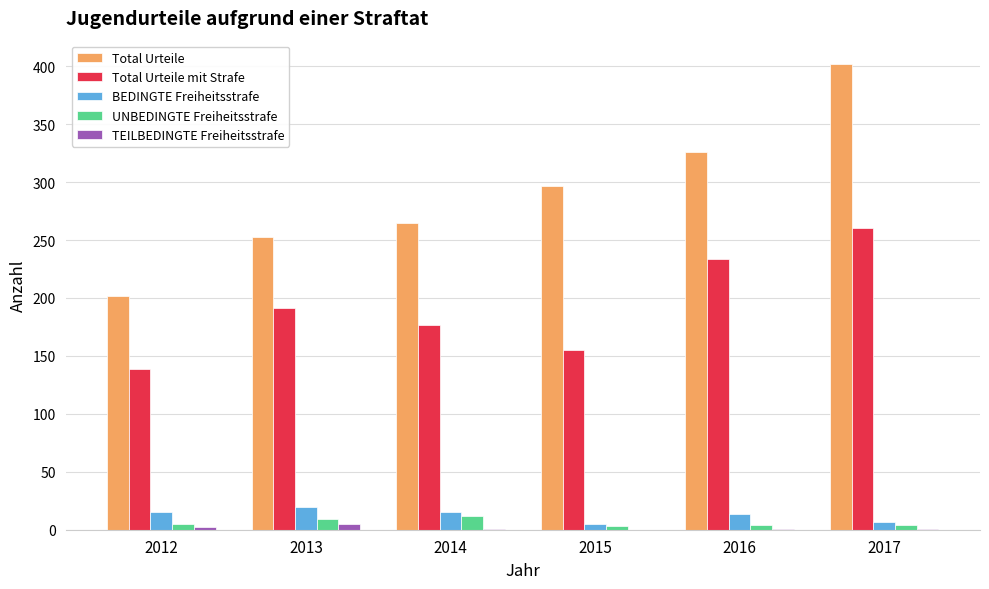

The Total Urteile series shows 462 at 2016. True or false?

False